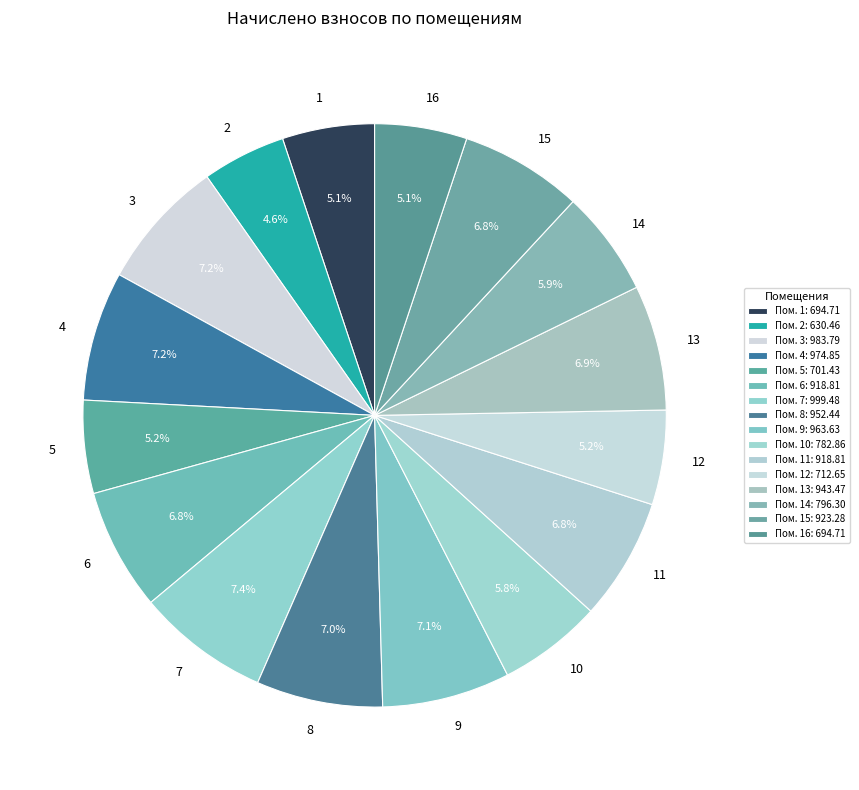

What percentage is NOT represented by 9?

92.9%